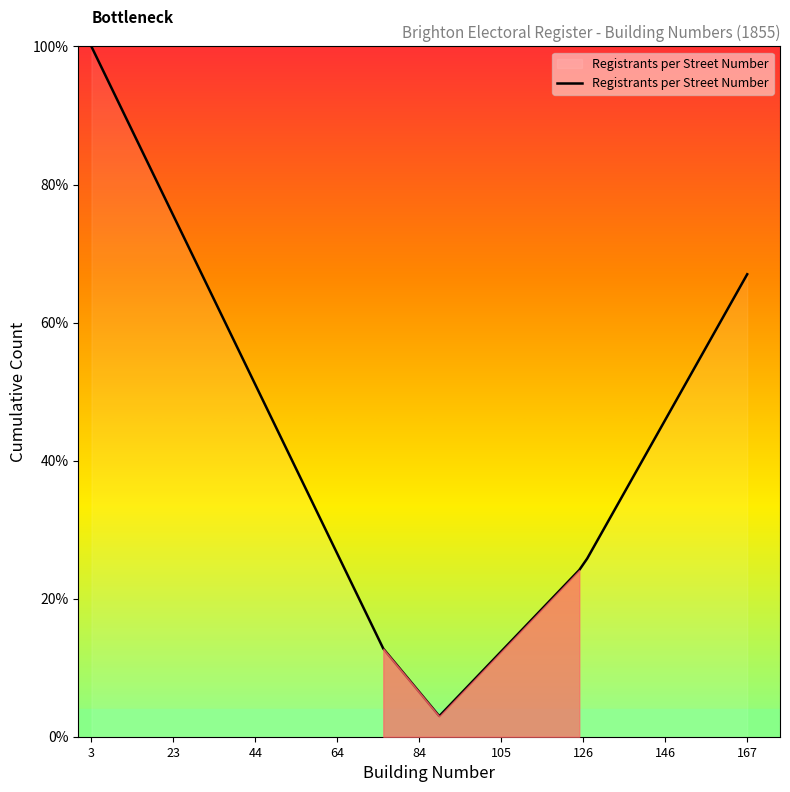

What is the difference between the maximum and minimum values?

97.0